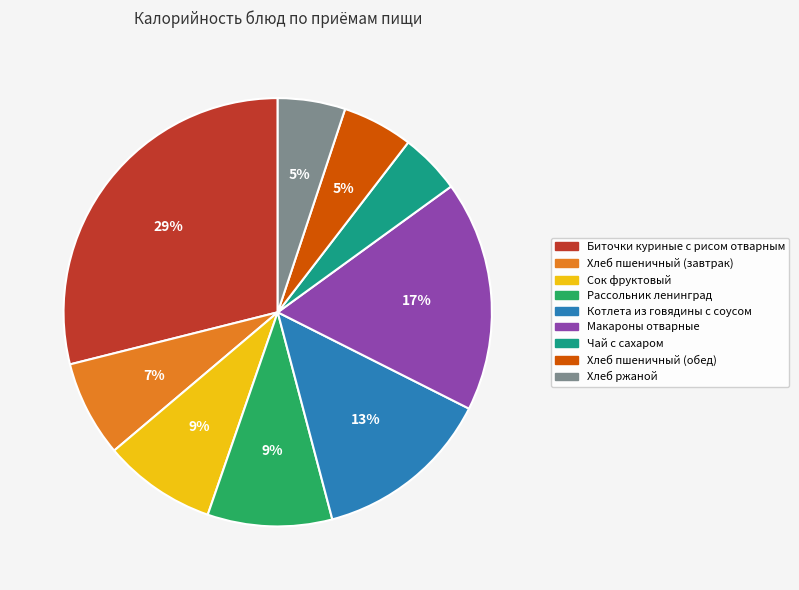

To the nearest percent, what is the difference between the Котлета из говядины с соусом and Хлеб пшеничный (завтрак) slice percentages?

6%